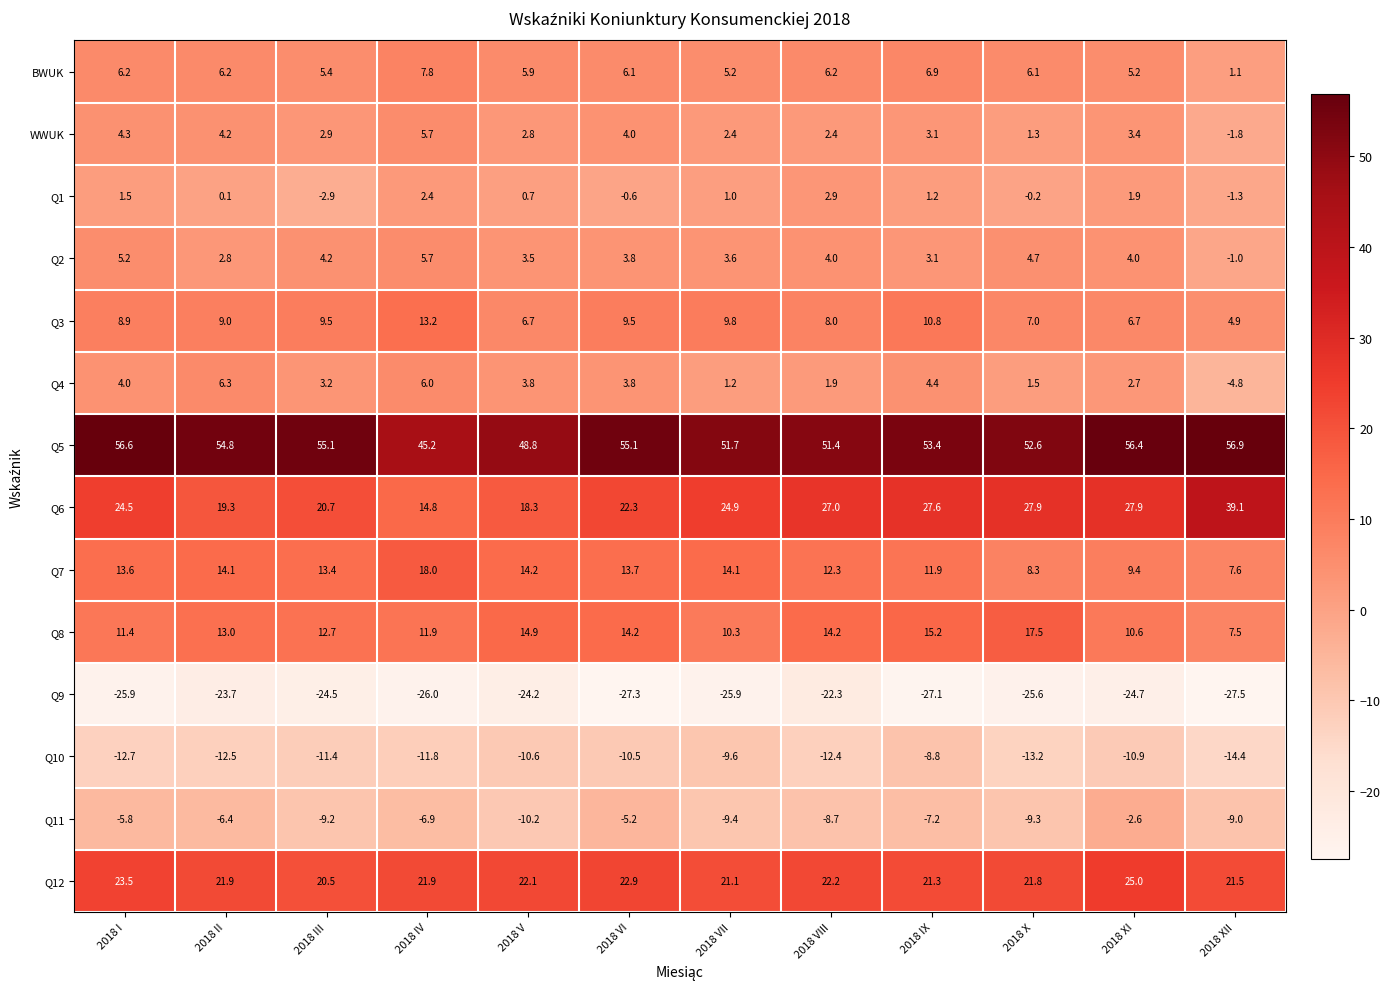

What is the sum of all Q2 values?

43.6